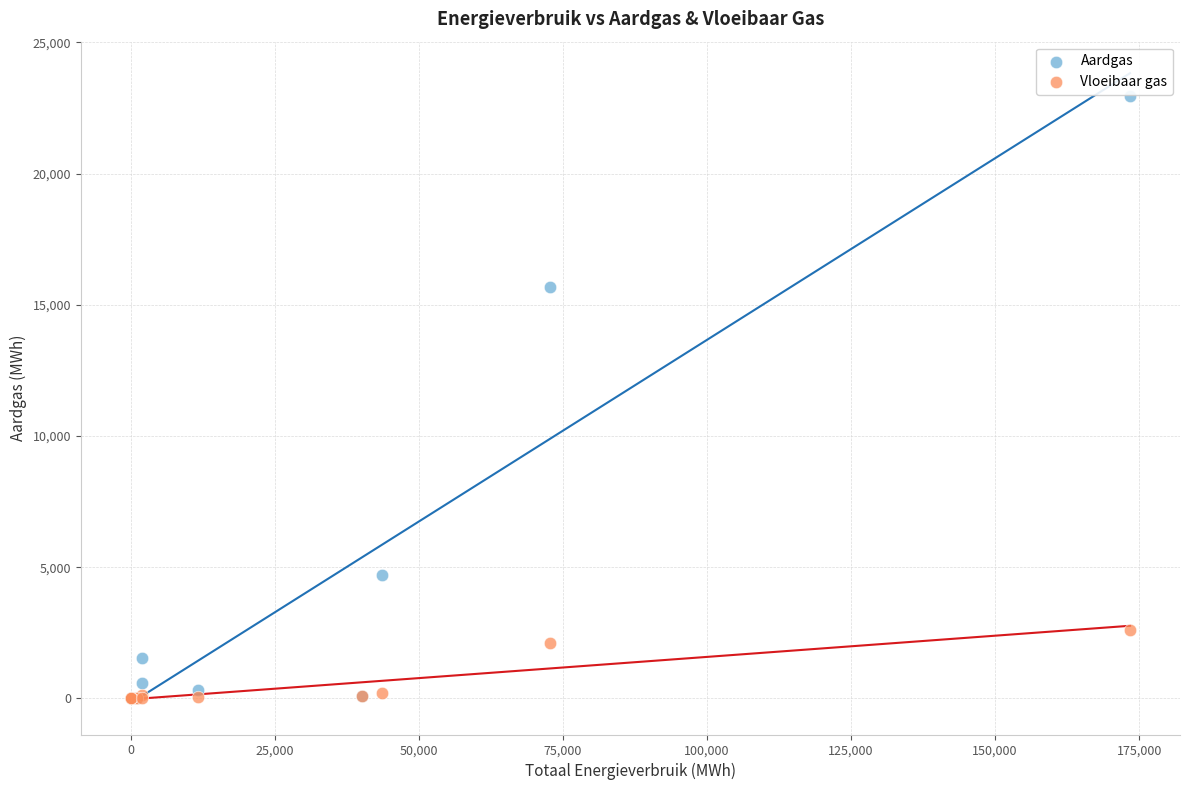

In the Aardgas series, what Y value is closest to 11476?

15695.7